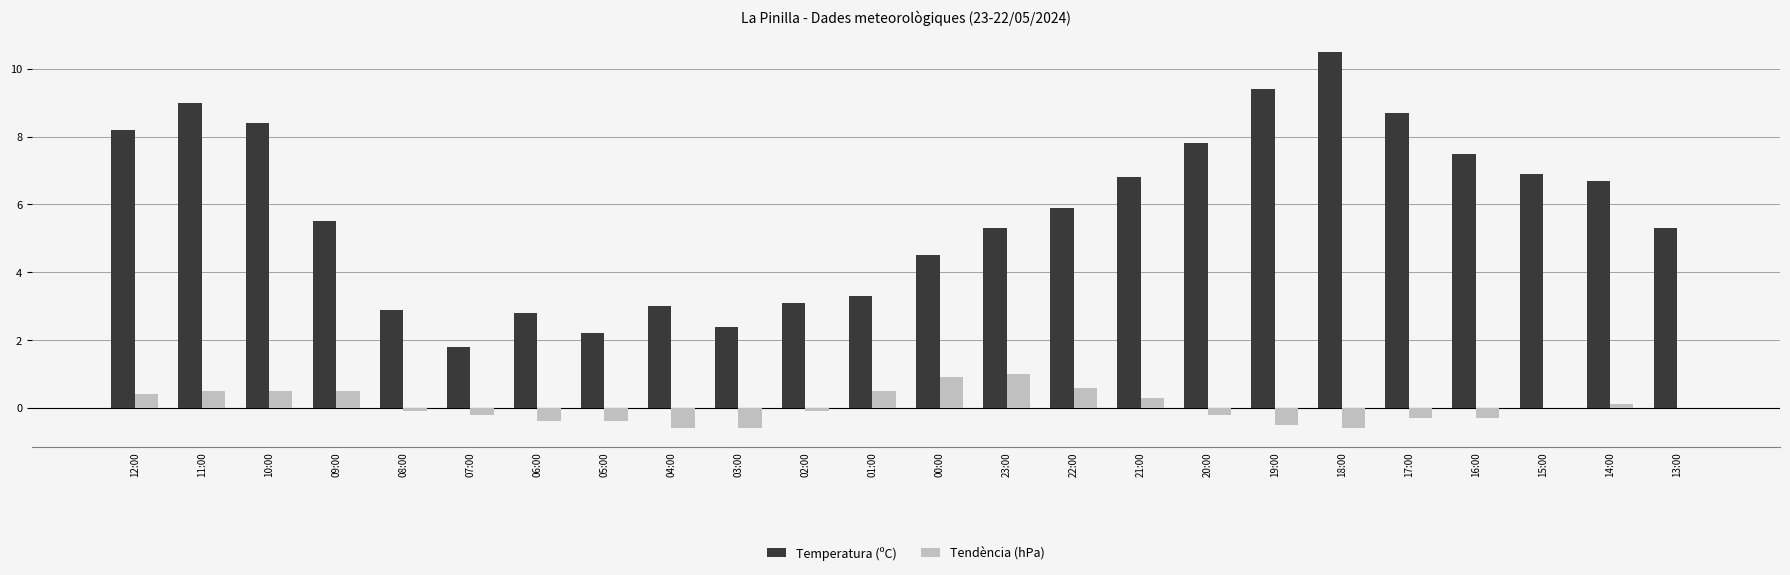

What are all the series names shown in the legend?

Temperatura (ºC), Tendència (hPa)